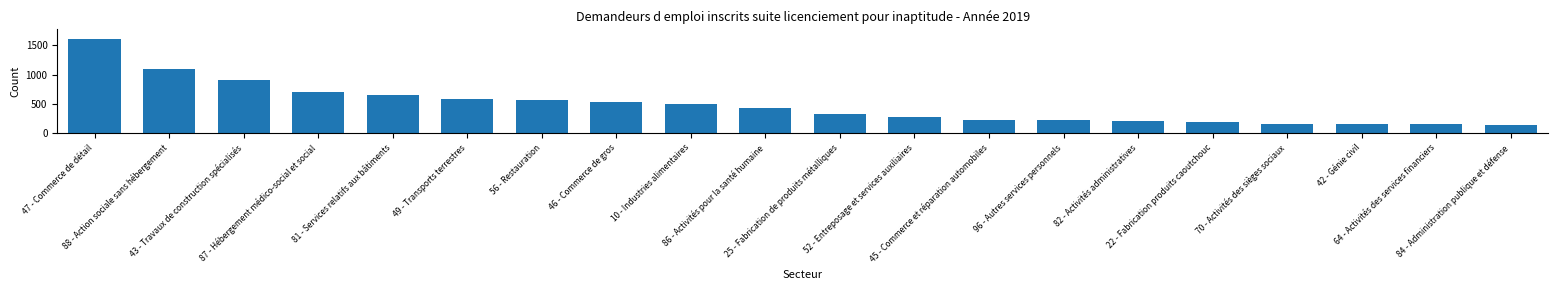

What is the minimum value shown in the chart?

147